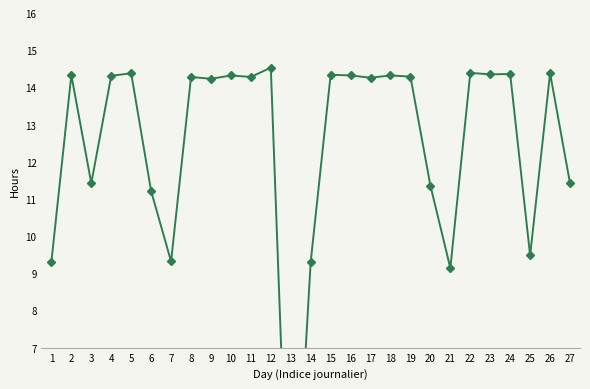

Is this an area chart (filled region under the line)?

No